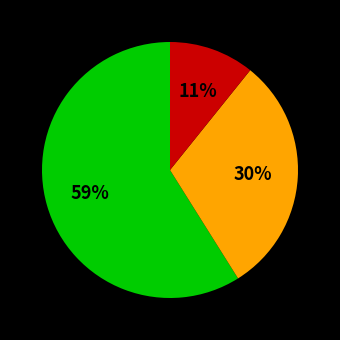

To the nearest percent, what is the average slice percentage?

33%